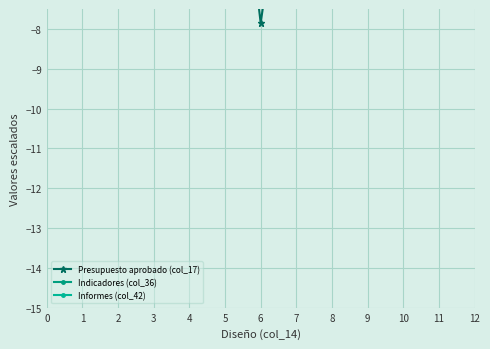

Rank the categories by Presupuesto aprobado (col_17) value from lowest to highest.

6, 1, 7, 8, 4, 3, 2, 9, 5, 10, 11